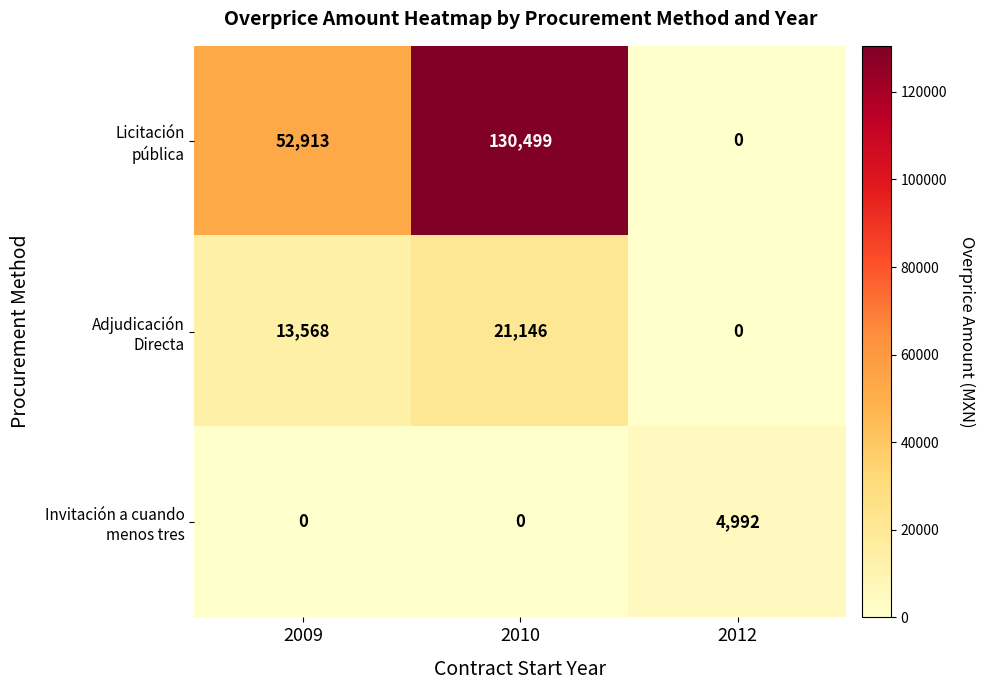

What is the maximum value shown in the chart?

130499